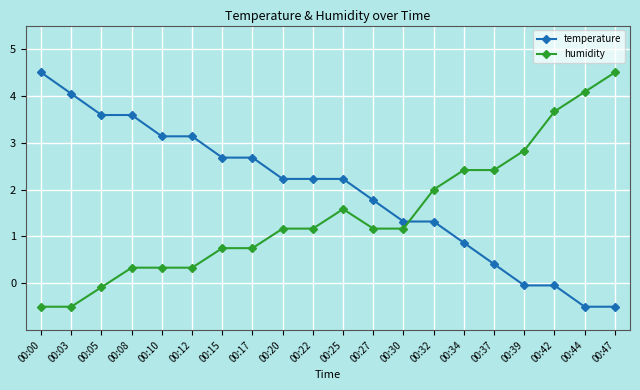

Rank the series by their average value, from lowest to highest.

humidity, temperature